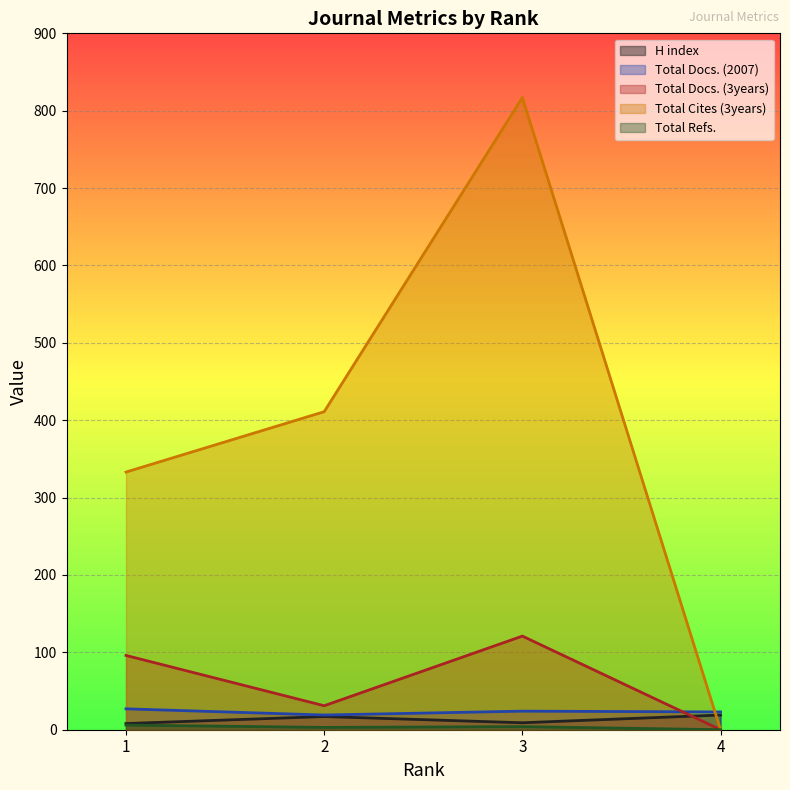

At which label is H index closest to 13?

2